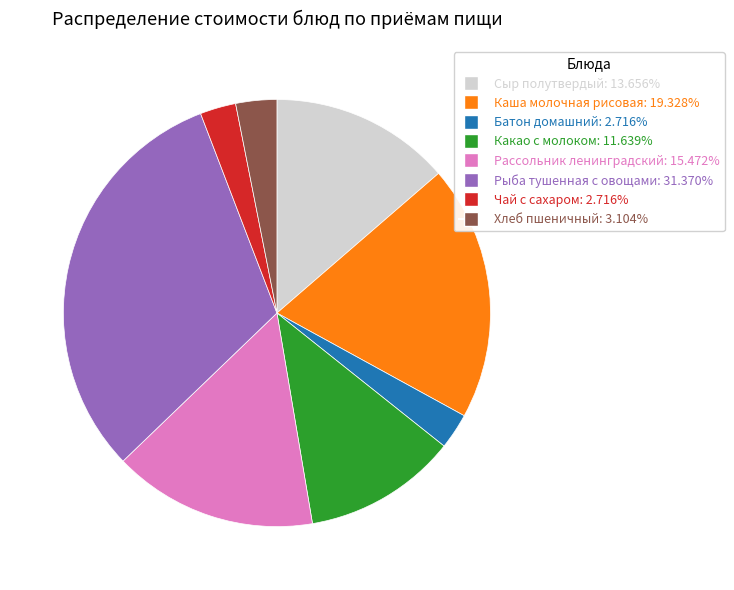

Is there any slice that represents more than half of the pie?

No